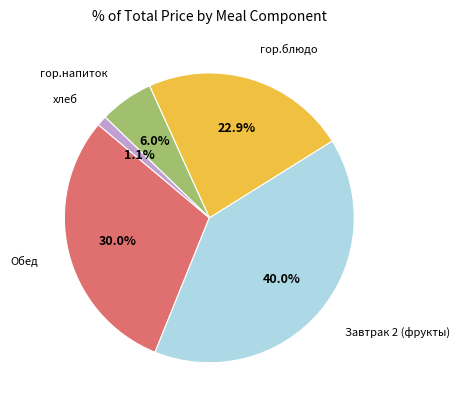

Is there a majority slice in this chart?

No